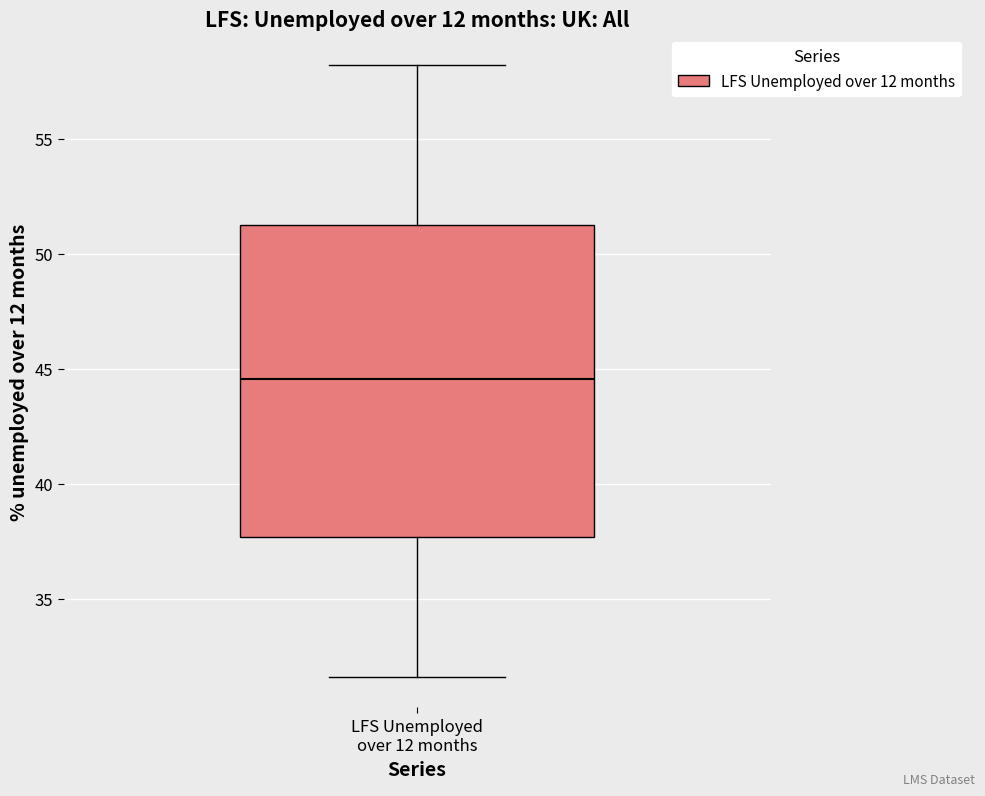

Read this box plot against the y-axis: the position of the median line, the range covered by the box, and the ends of both whiskers. The values are not printed on the chart, so give them approximately, as read against the axis.

median 44.5, box 37.5 to 51.0, whiskers 31.5 to 58.0